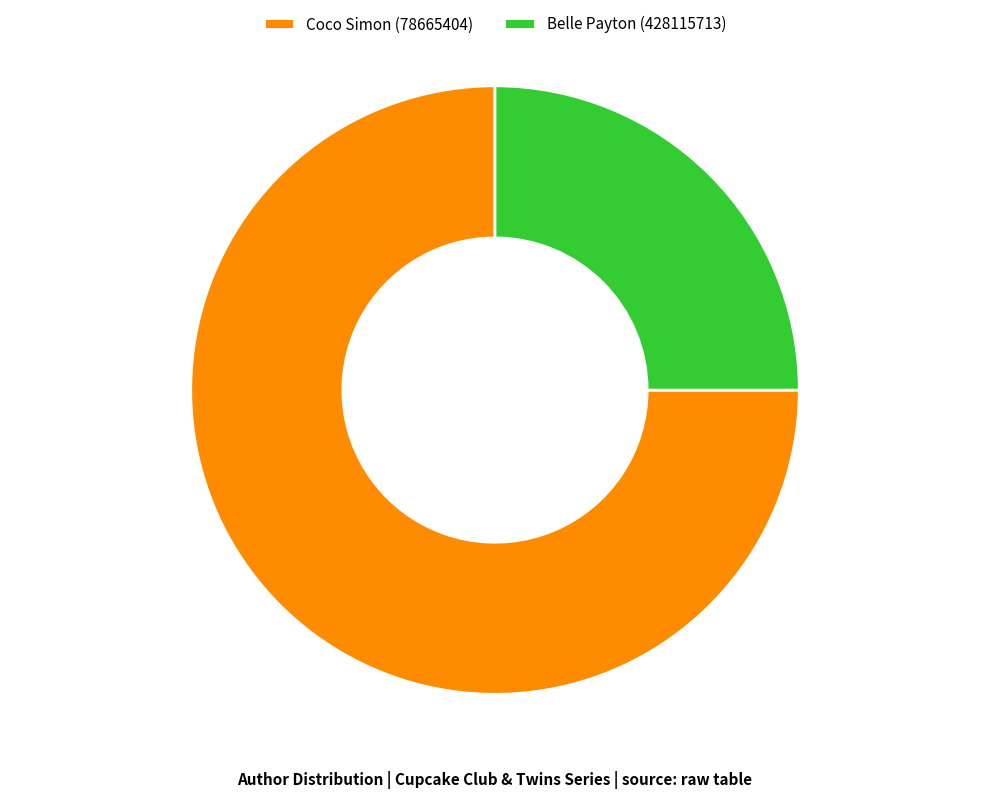

Do Coco Simon (78665404) and Belle Payton (428115713) together represent more than half of the pie?

Yes